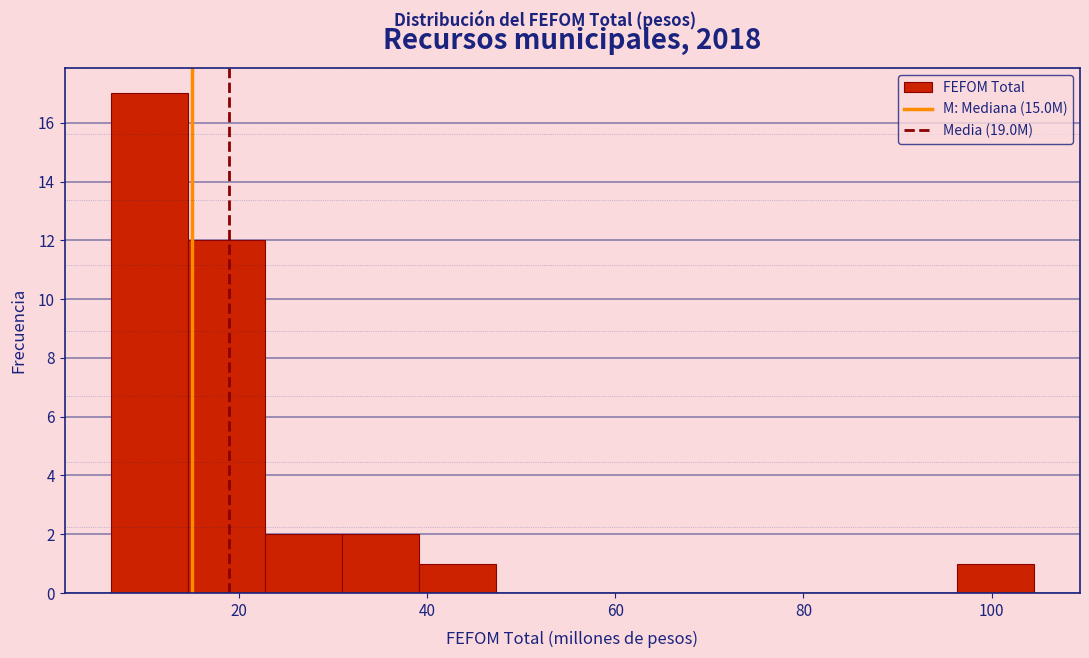

Reading left to right, list every bar in this chart as the range it spans on the x-axis followed by its height. Neither the bar edges nor the heights are printed on the chart, so give them approximately, as read against the axes.

6 to 14: 17
14 to 22: 12
22 to 30: 2
30 to 40: 2
40 to 48: 1
48 to 56: 0
56 to 64: 0
64 to 72: 0
72 to 80: 0
80 to 88: 0
88 to 96: 0
96 to 104: 1